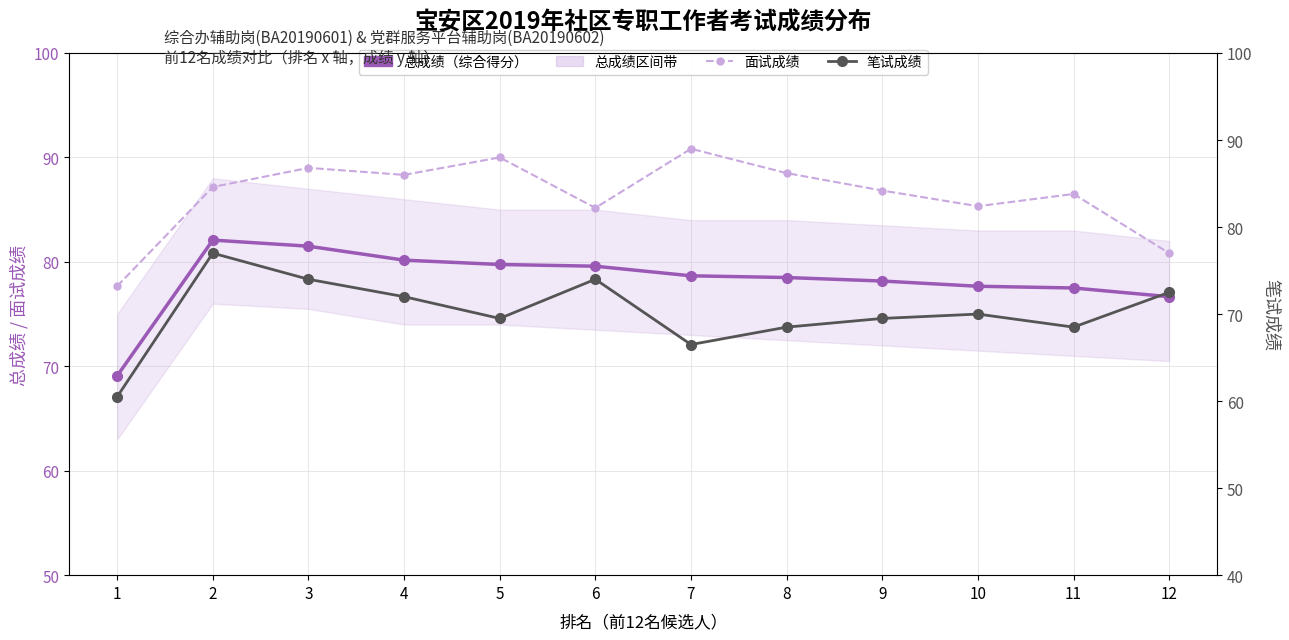

True or false: 笔试成绩 has more than 0 points higher than both neighbors.

True